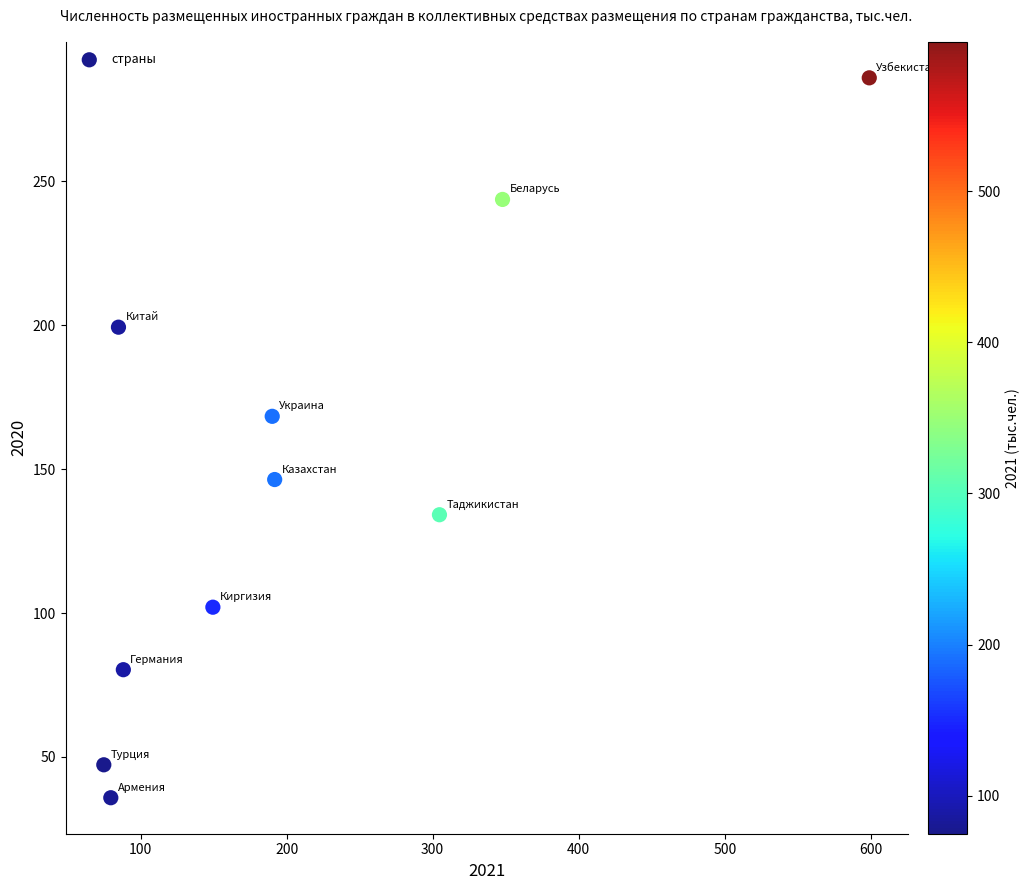

What Y value in the scatter plot is closest to 160?

168.4